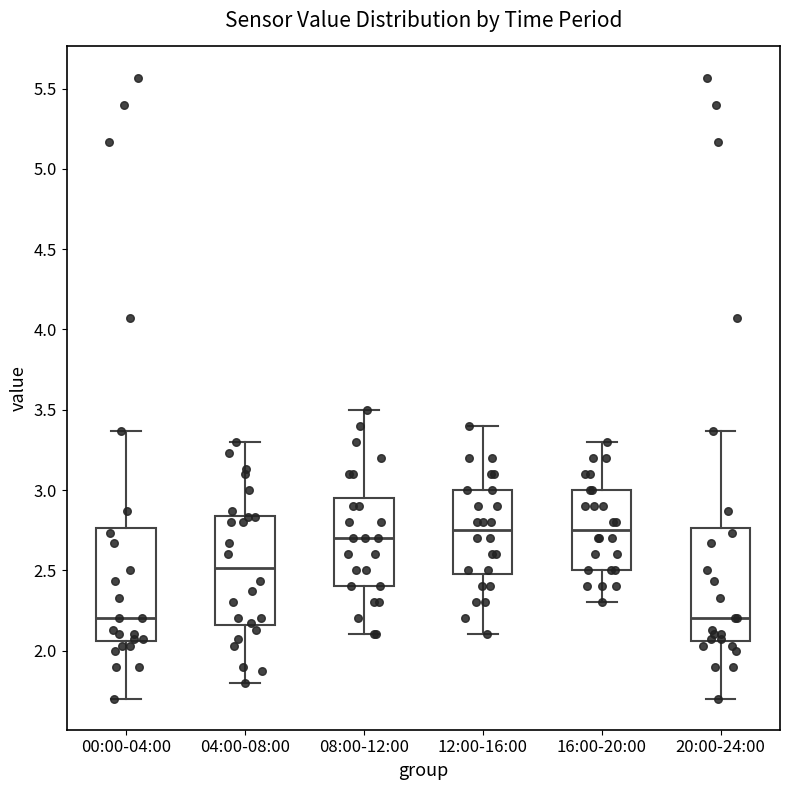

Reading left to right, transcribe this box plot: for each box, give where its median line is, the range the box spans, and where its two whiskers end, as read against the y-axis. The values are not printed on the chart, so give them approximately, as read against the axis.

00:00-04:00: median 2.20, box 2.05 to 2.75, whiskers 1.70 to 3.35
04:00-08:00: median 2.50, box 2.15 to 2.85, whiskers 1.80 to 3.30
08:00-12:00: median 2.70, box 2.40 to 2.95, whiskers 2.10 to 3.50
12:00-16:00: median 2.75, box 2.50 to 3.00, whiskers 2.10 to 3.40
16:00-20:00: median 2.75, box 2.50 to 3.00, whiskers 2.30 to 3.30
20:00-24:00: median 2.20, box 2.05 to 2.75, whiskers 1.70 to 3.35